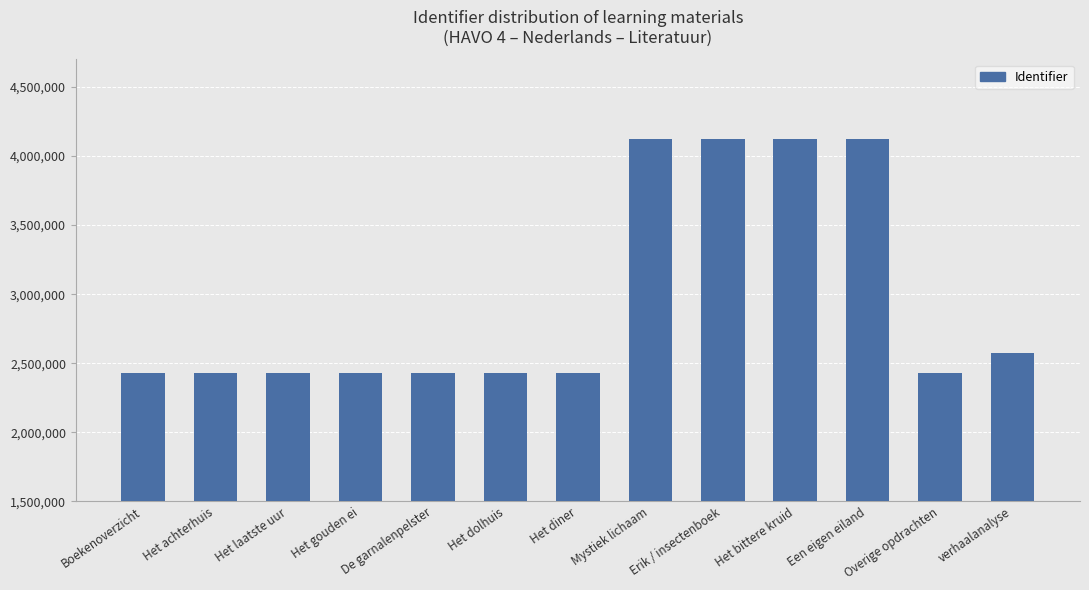

Read the value at Het gouden ei.

2427271